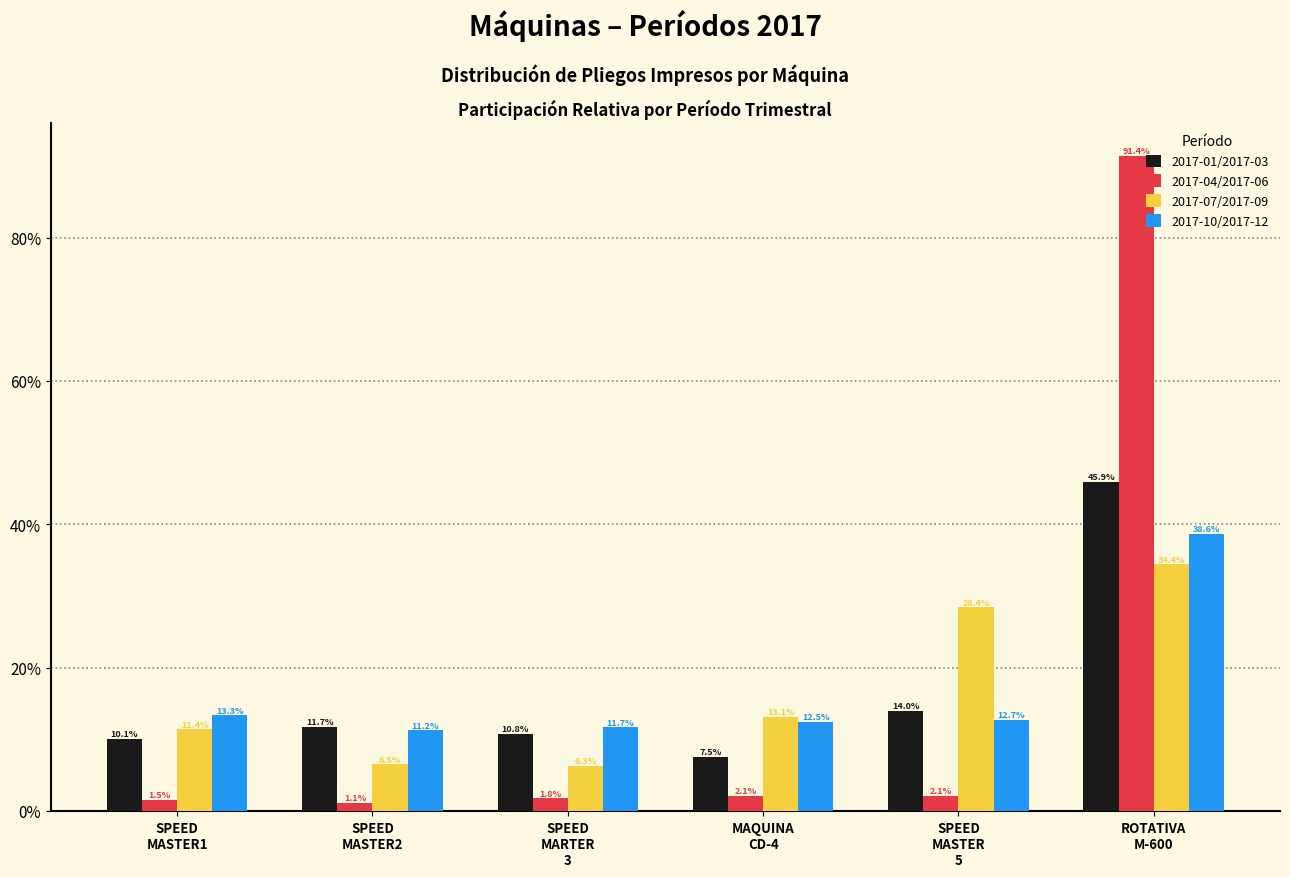

What is the difference between the second highest and minimum values in the 2017-07/2017-09 series?

22.1